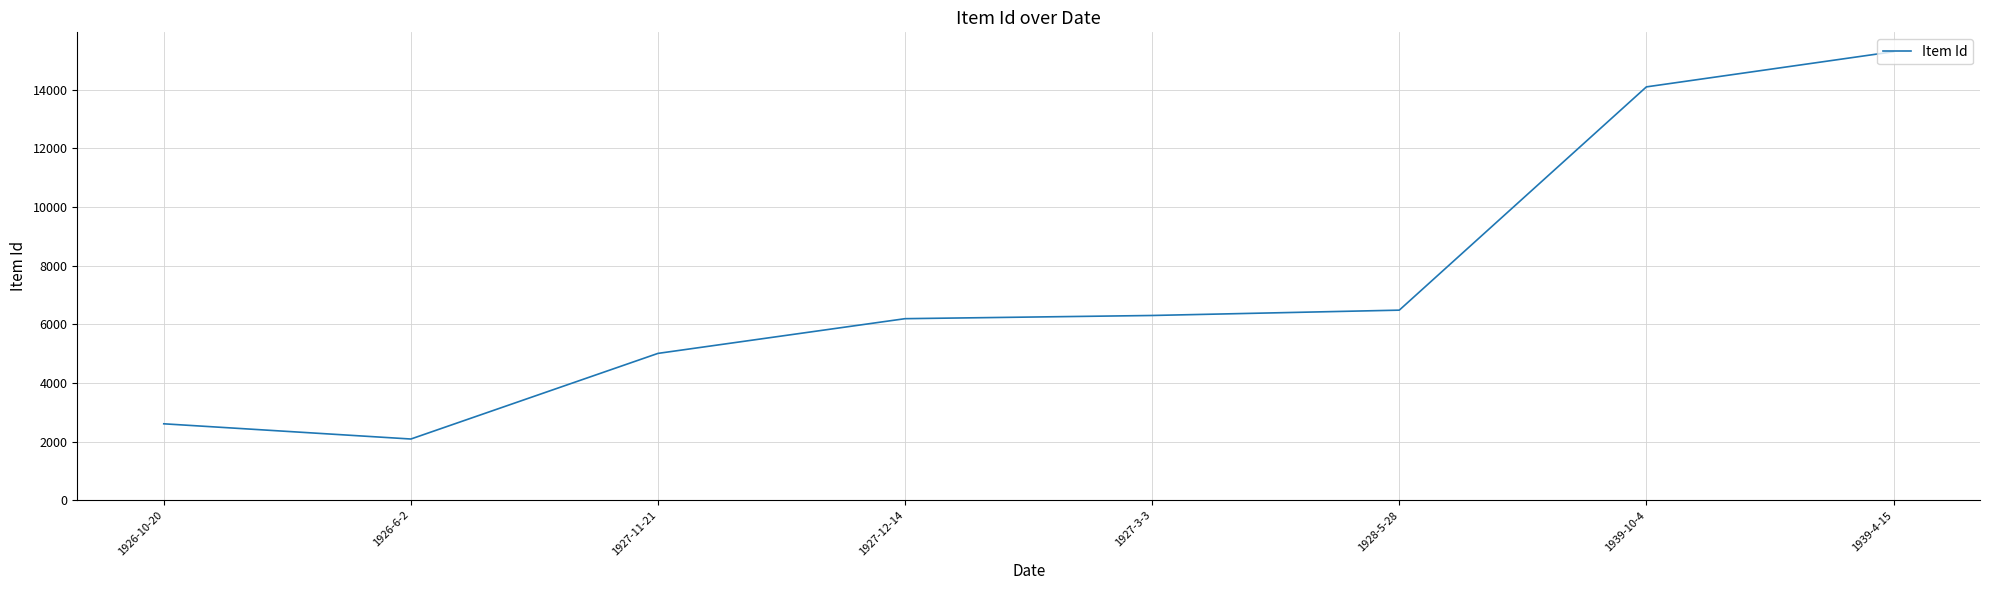

The value at 1926-10-20 is 2605. True or false?

True